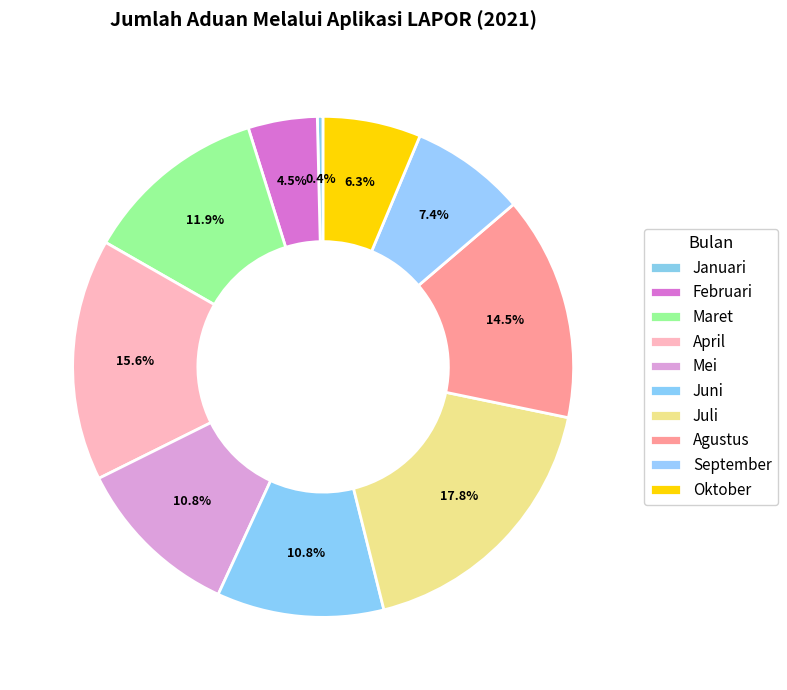

To the nearest percent, what percentage of the pie is Juni?

11%